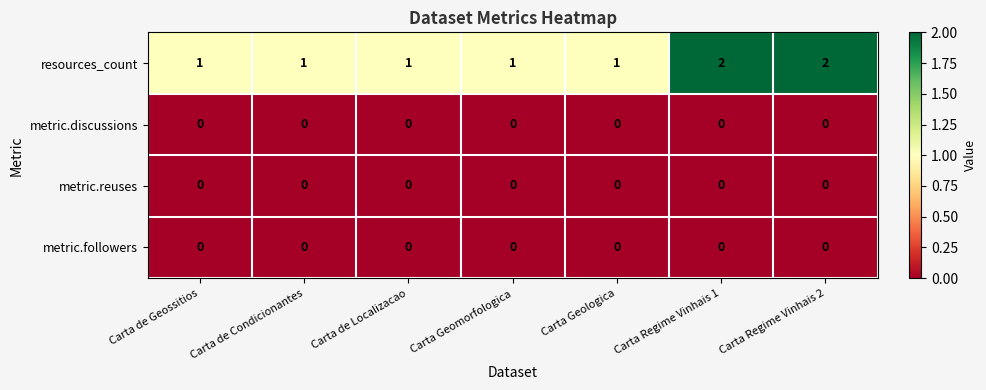

Which series has the widest spread of values?

resources_count